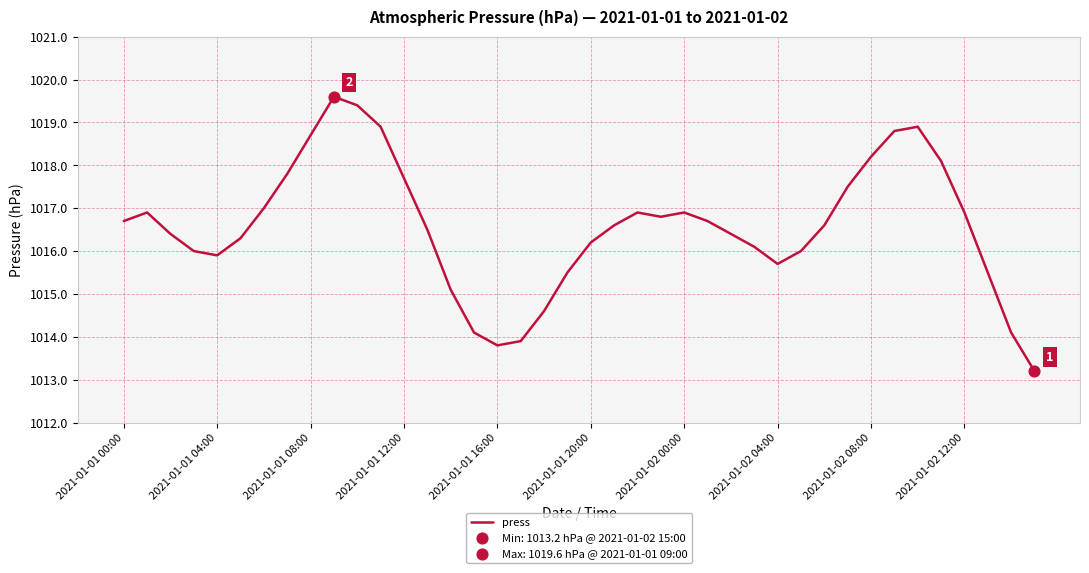

What is the smallest value displayed?

1013.2